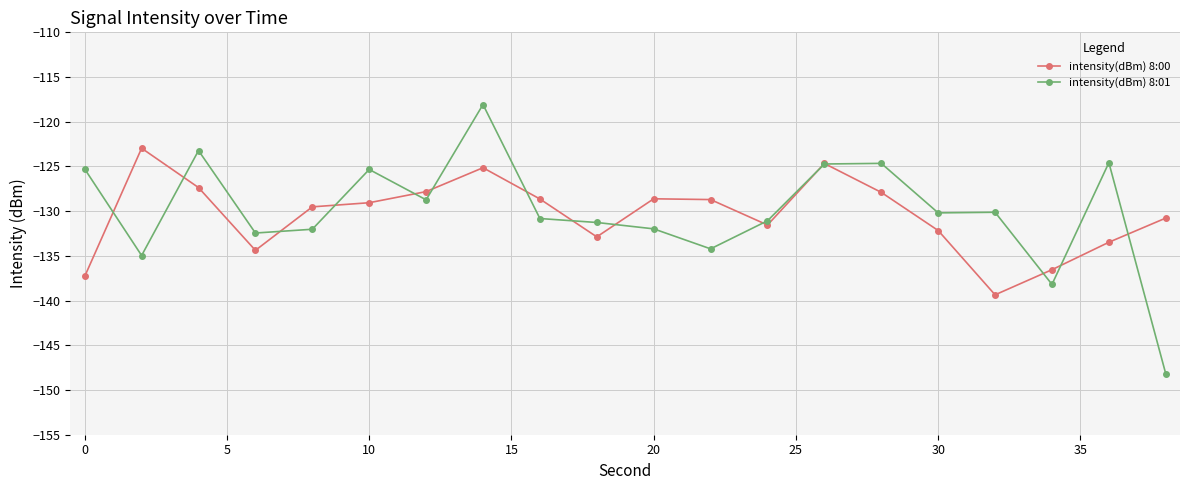

Does the chart have visible grid lines?

Yes